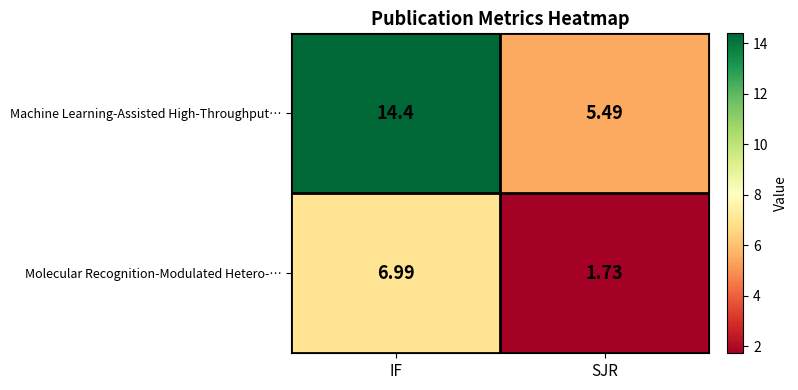

Which category has the lowest value in the Molecular Recognition-Modulated Hetero-… series?

SJR